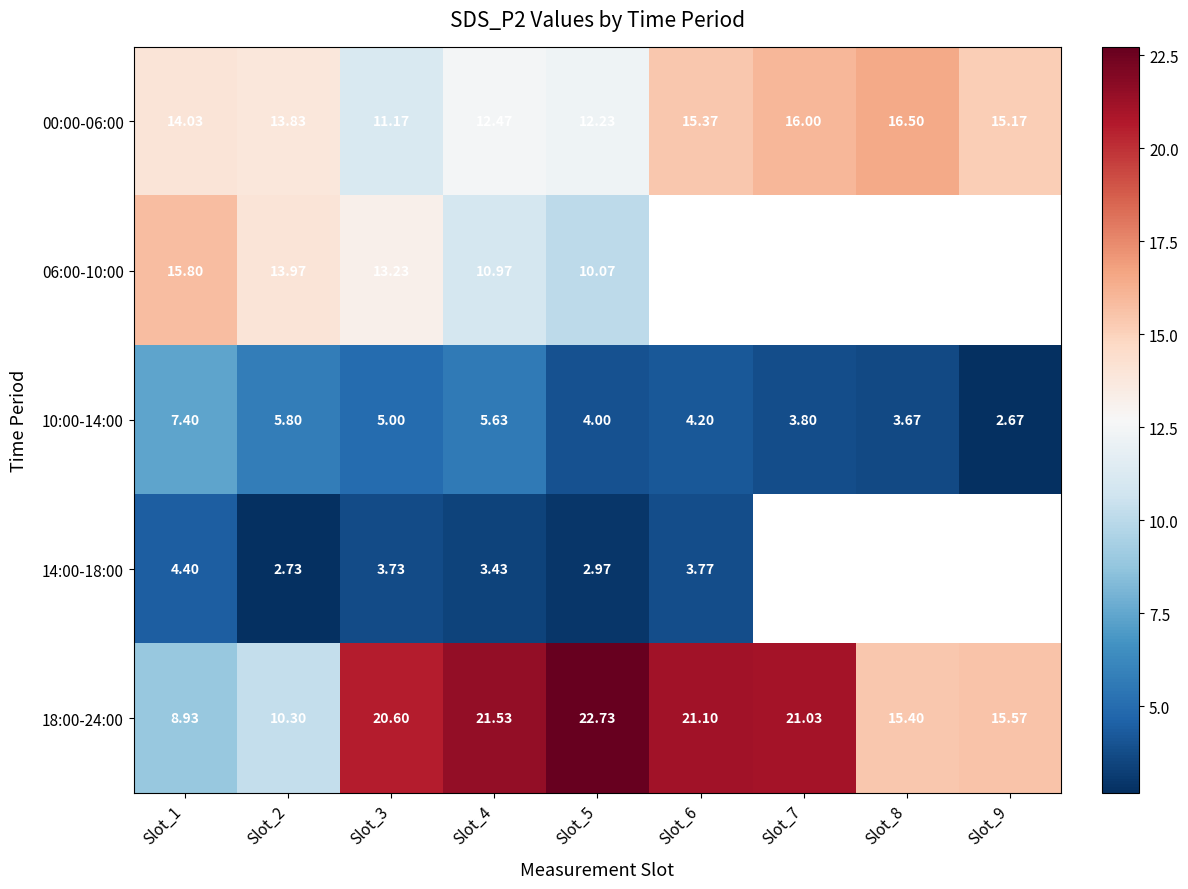

How many data points in 18:00-24:00 are above 20?

5